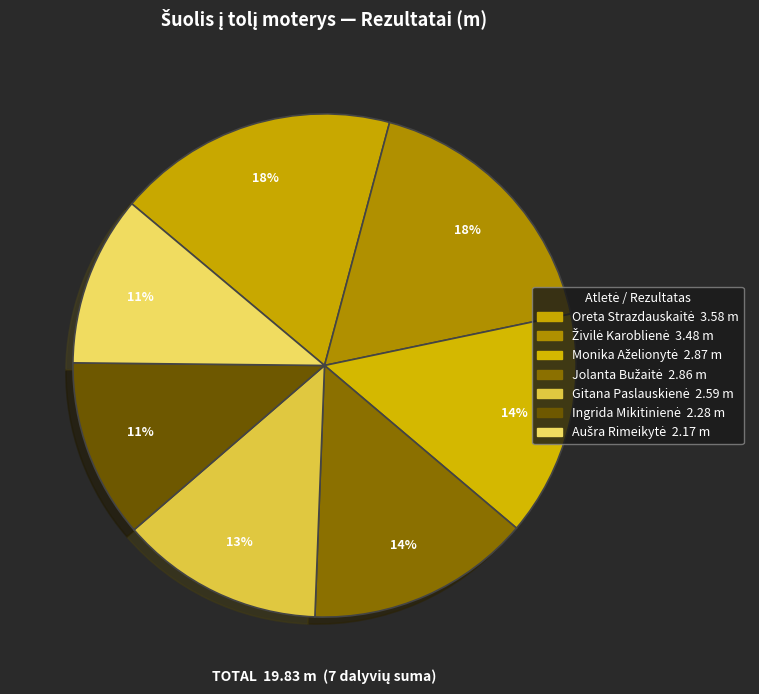

Is it true that Jolanta Bužaitė is 27% of the pie?

False